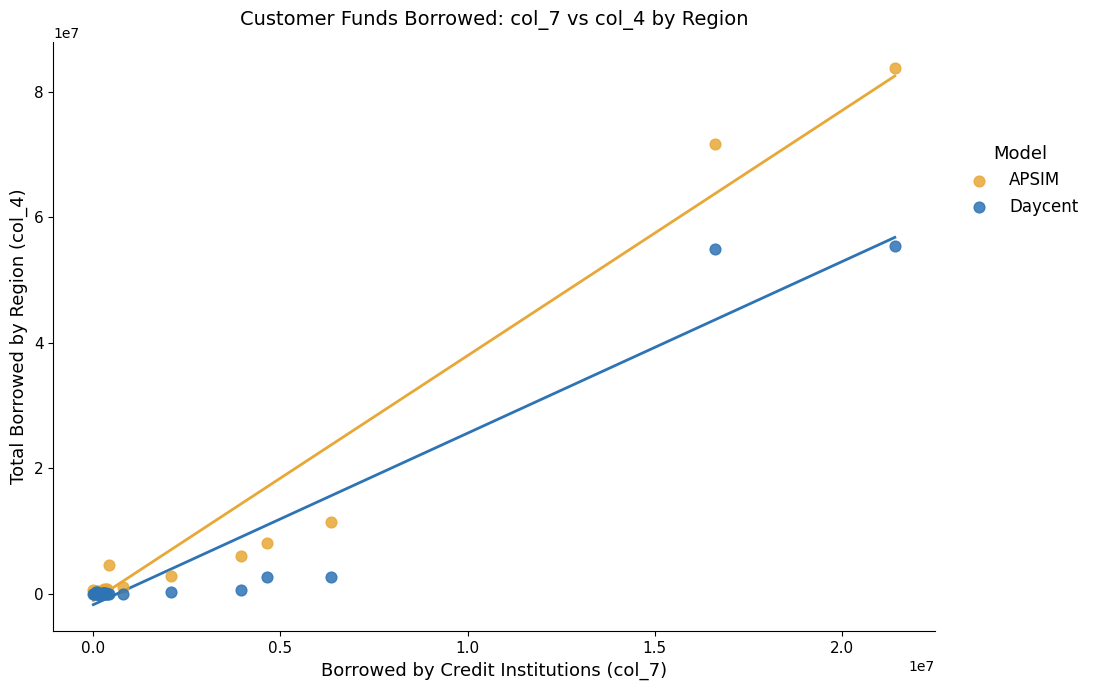

In the Daycent series, what Y value is closest to 27673822?

2711188